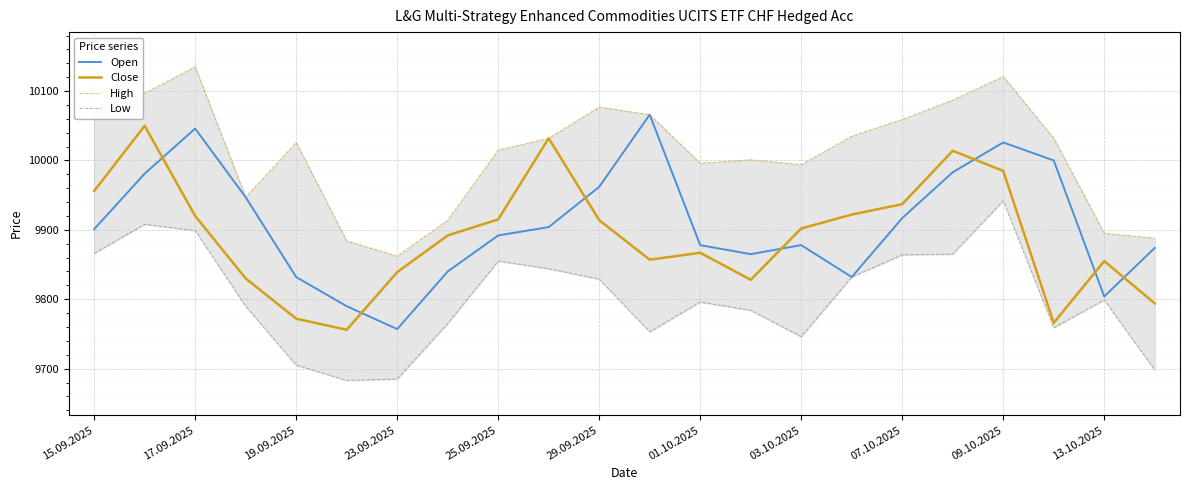

True or false: Open and Close intersect in this chart.

True